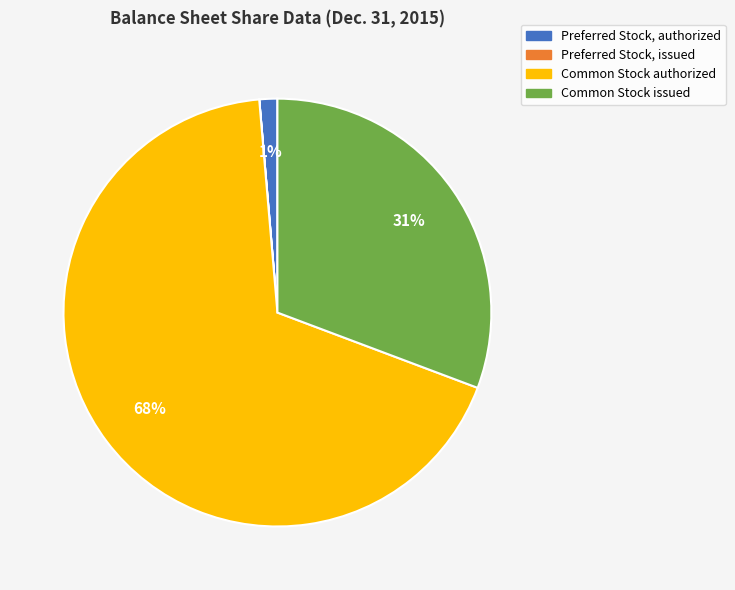

What is the largest slice in the pie chart?

Common Stock authorized